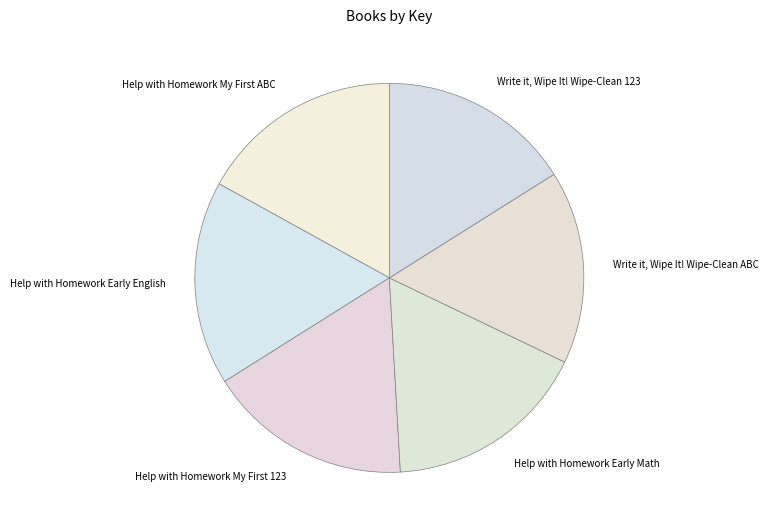

What is the ratio of the value at Help with Homework Early Math to the value at Write it, Wipe It! Wipe-Clean 123?

1.1